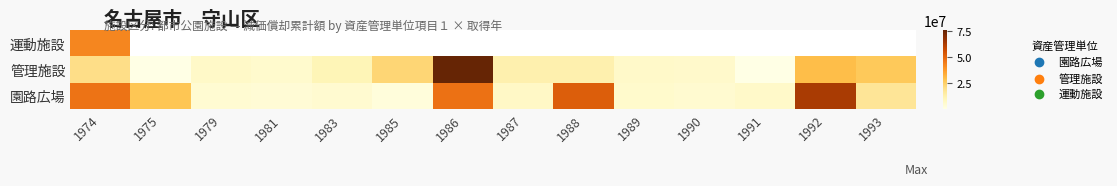

At which category does the chart reach its peak across all series?

1986